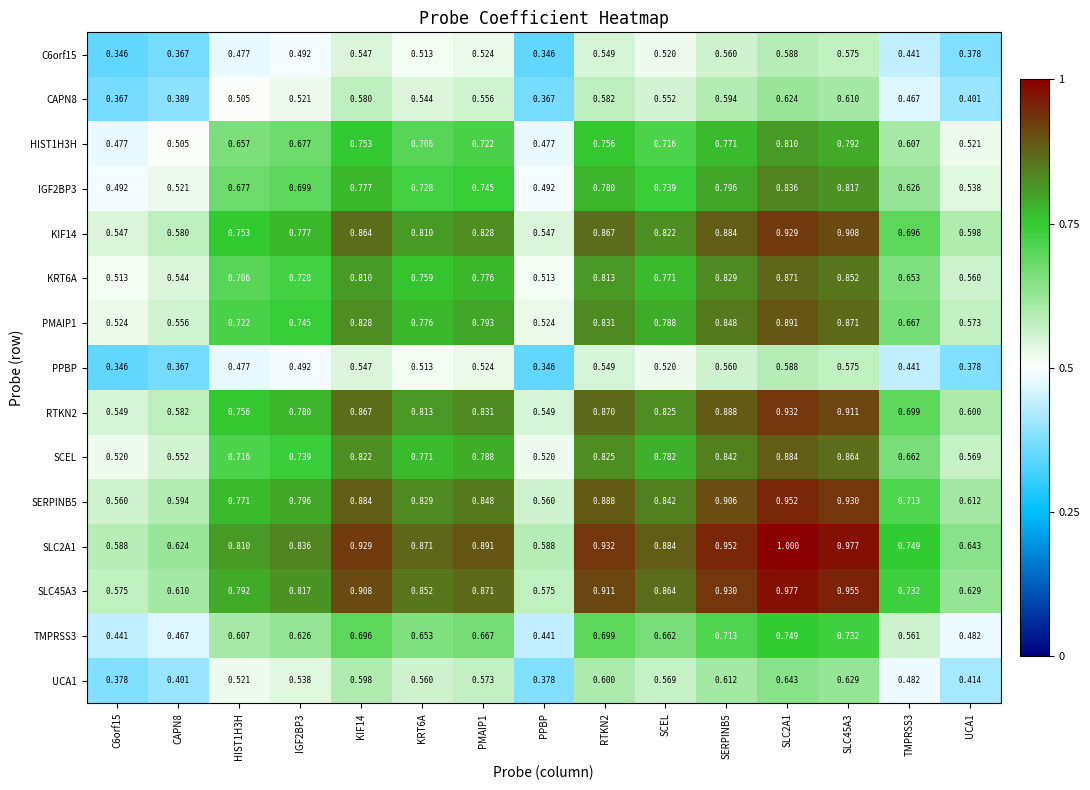

Is the value of UCA1 at HIST1H3H greater than the value of RTKN2 at IGF2BP3?

No